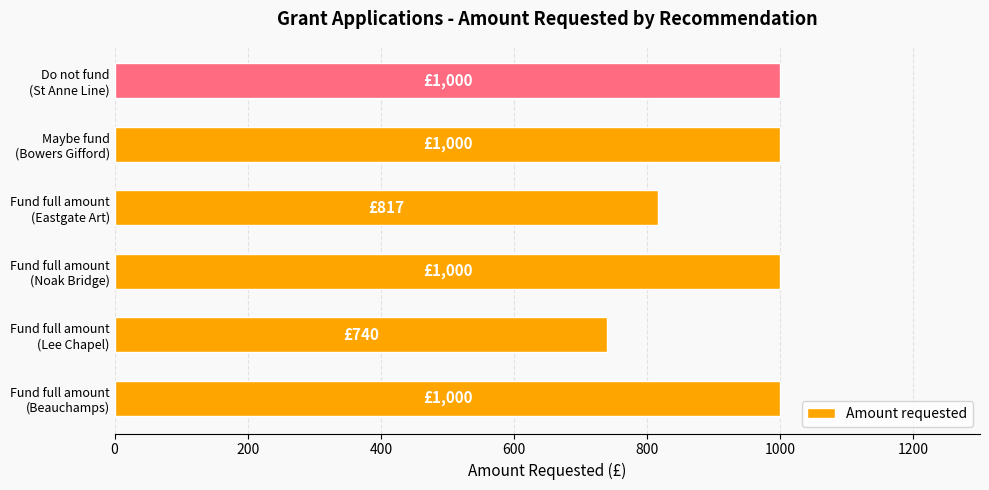

What is the average value?

926